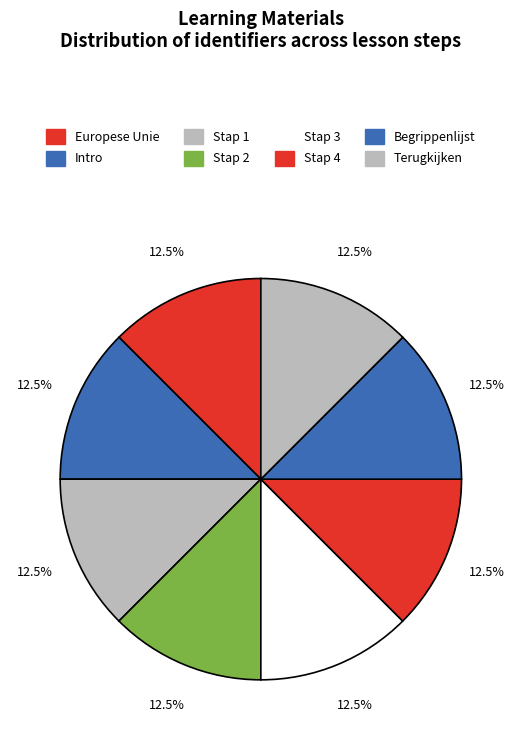

To the nearest percent, what is the average slice percentage?

12%